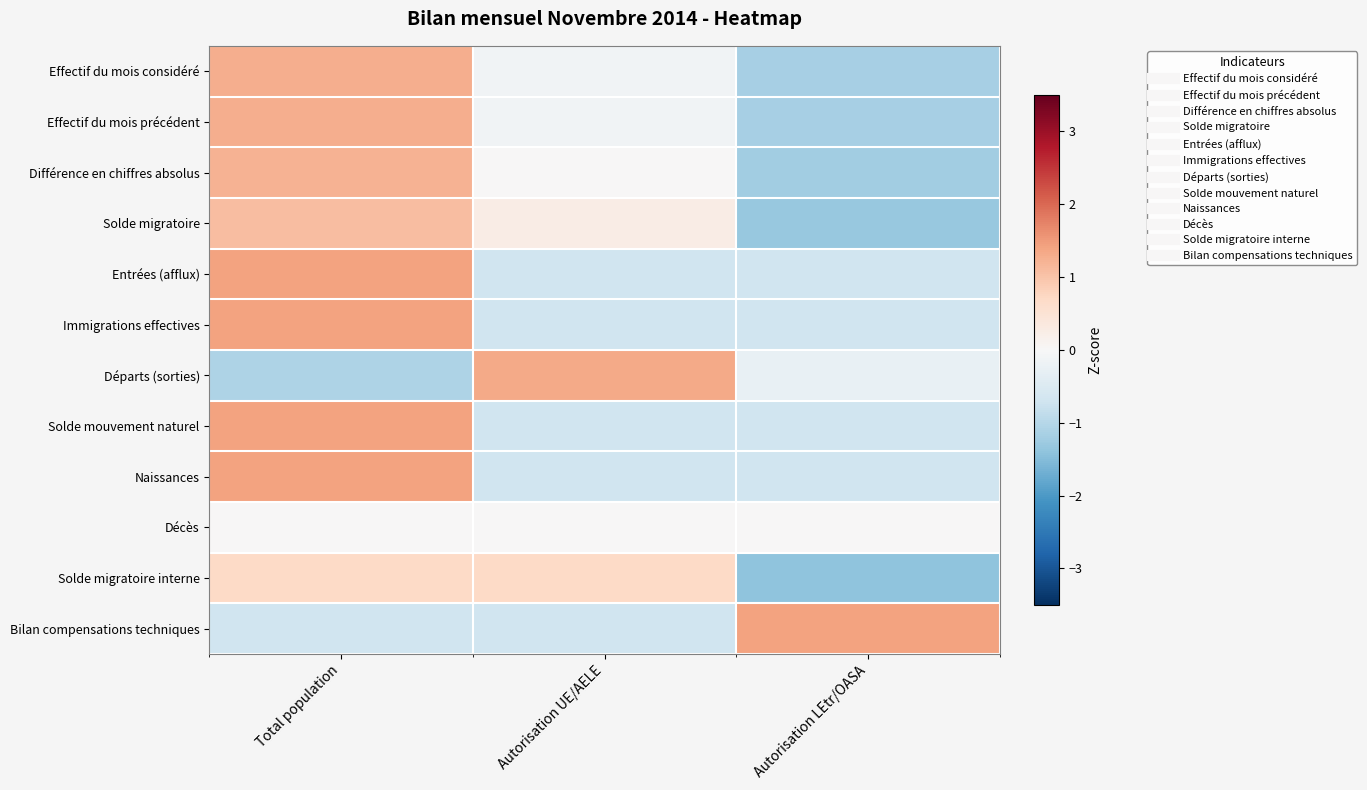

Between Autorisation UE/AELE and Autorisation LEtr/OASA, which is larger?

Autorisation UE/AELE